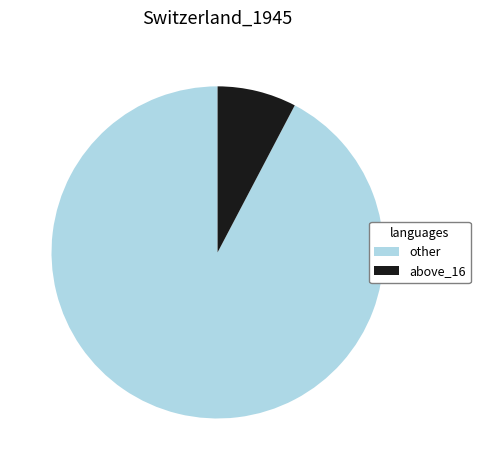

The other slice represents 99% of the pie. True or false?

False